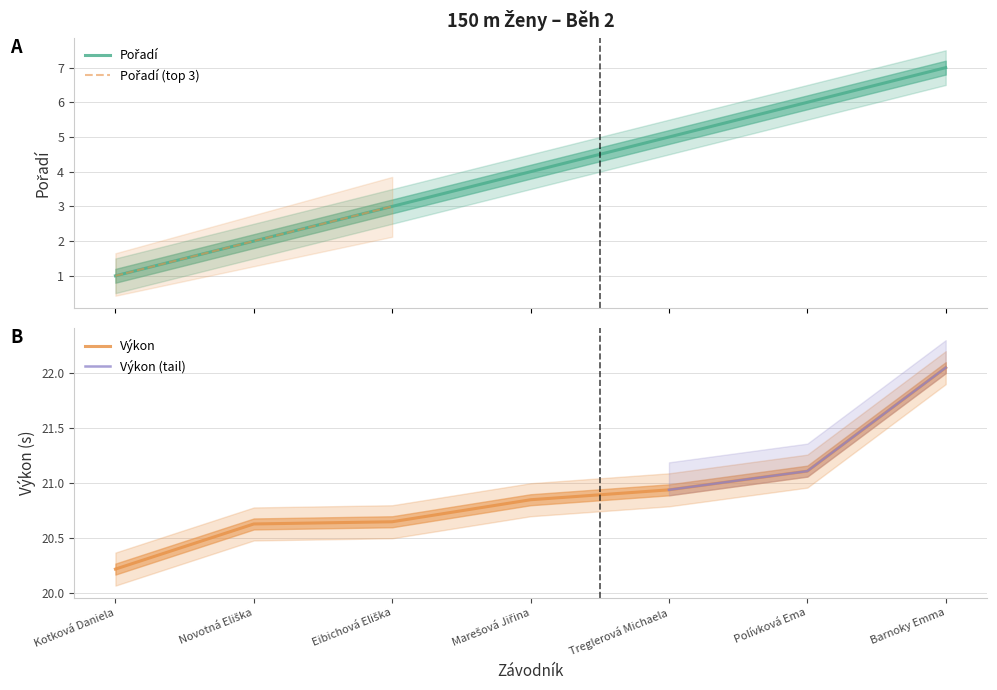

True or false: Výkon and Pořadí cross at least once.

False